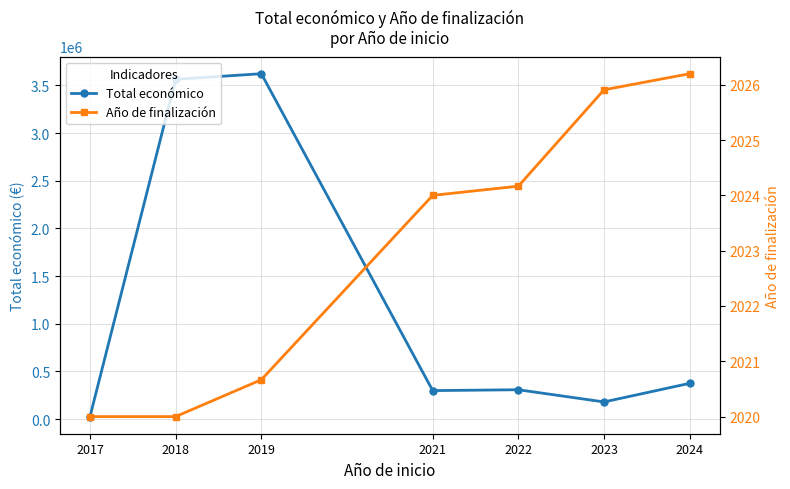

True or false: Total económico has more than 1 points higher than both neighbors.

True